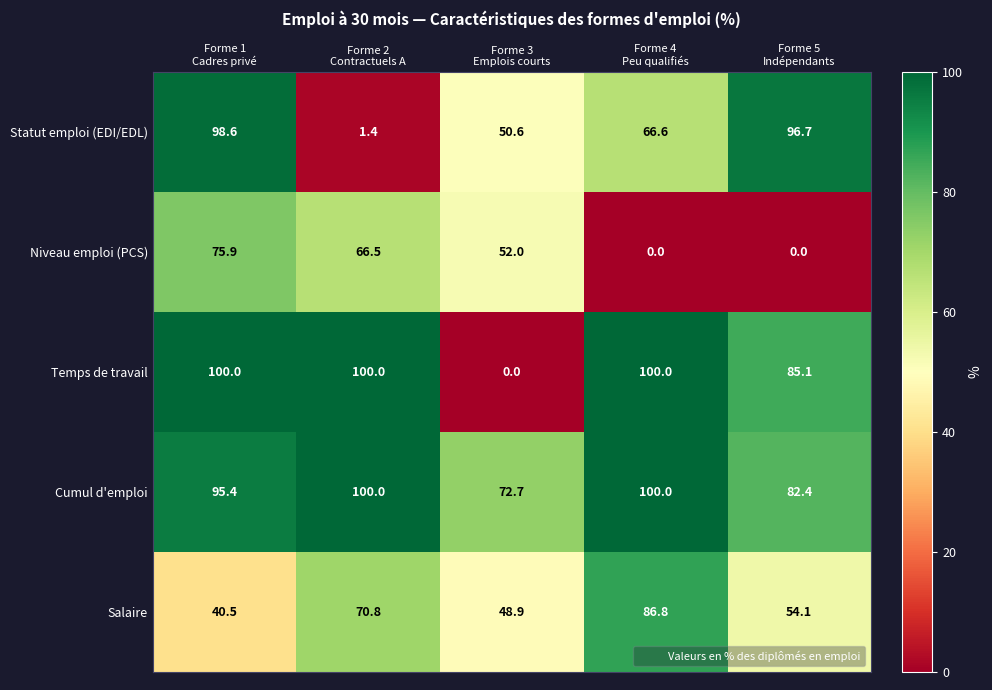

What is the maximum value shown in the chart?

100.0